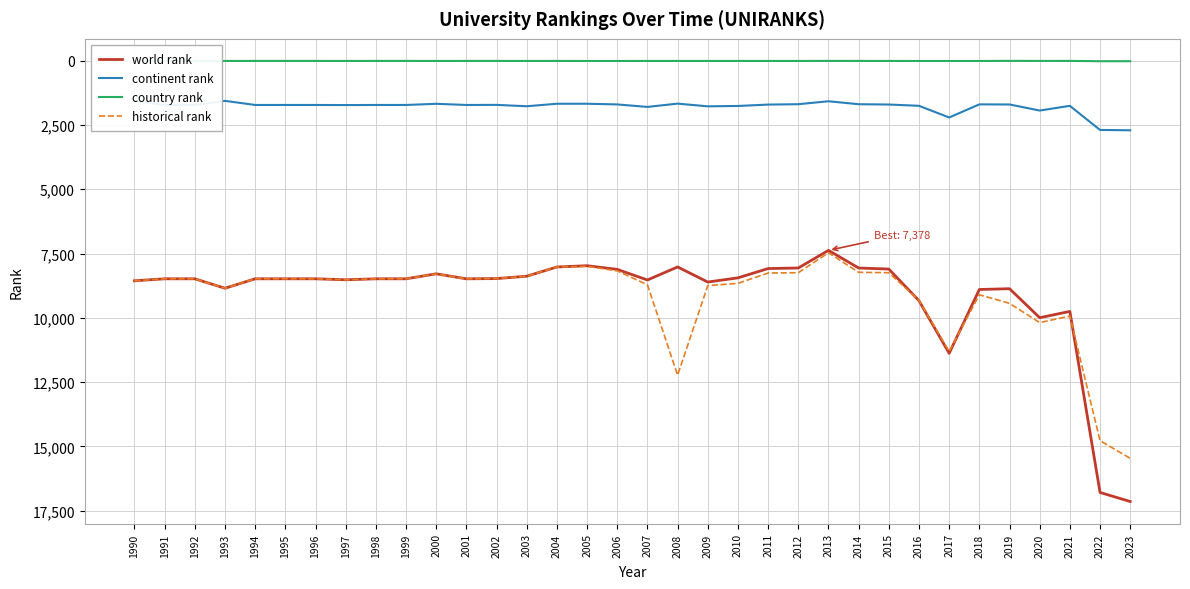

Is the value of continent rank at 2008 greater than the value of world rank at 2008?

No